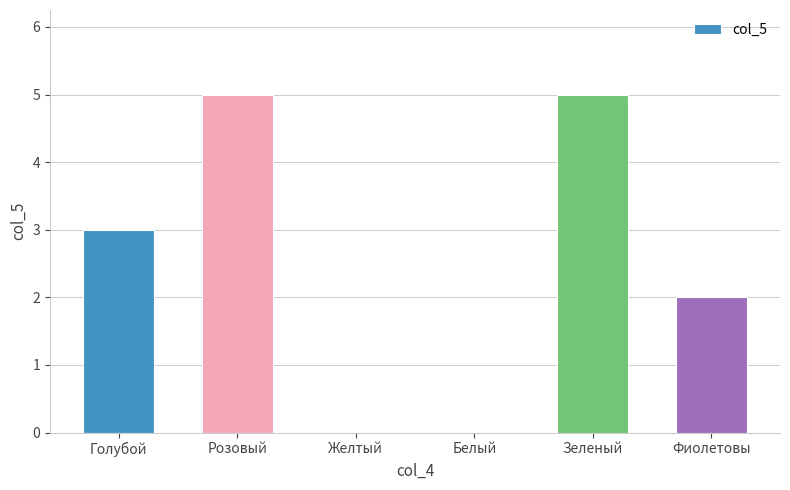

What is the ratio of the value at Розовый to the value at Голубой?

1.7